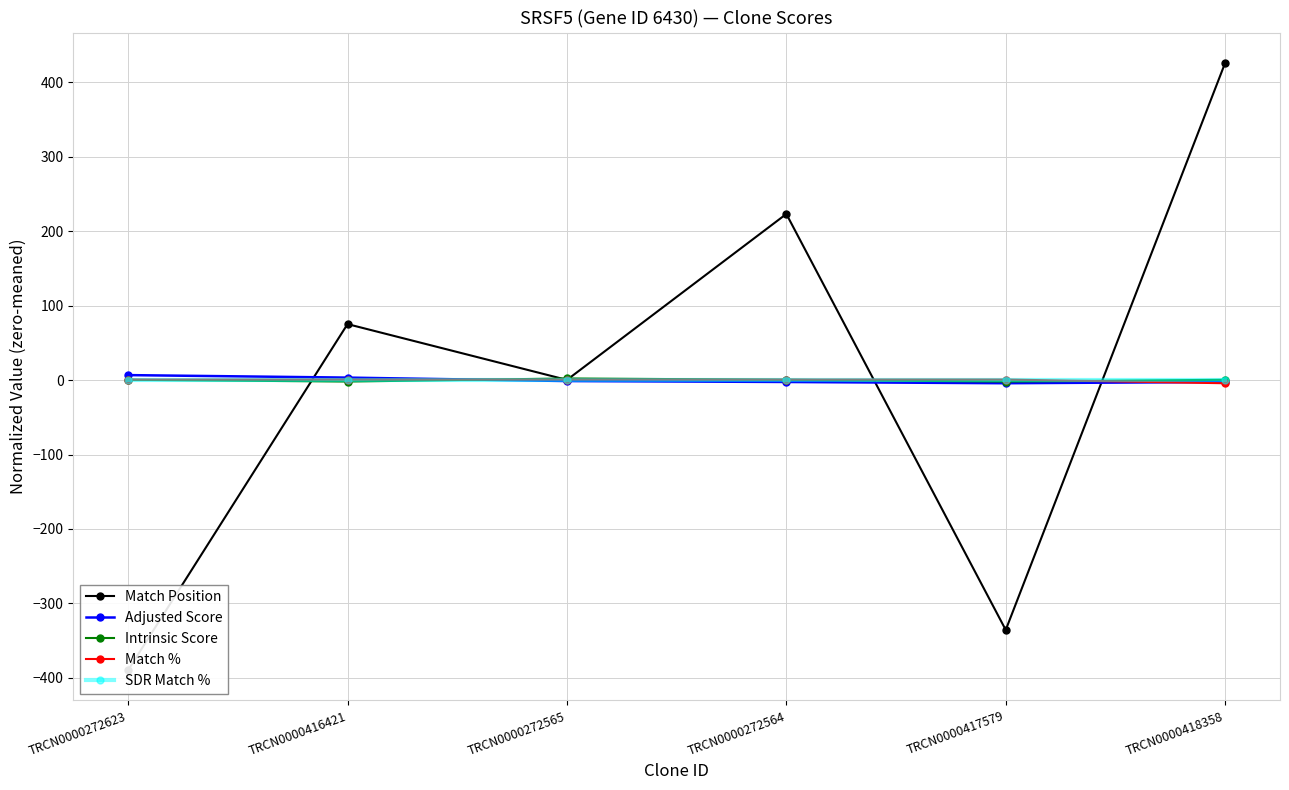

Reading right to left, list all the values displayed in this chart.

Match Position: TRCN0000418358=426.3	TRCN0000417579=-335.7	TRCN0000272564=223.3	TRCN0000272565=0.3	TRCN0000416421=75.3	TRCN0000272623=-389.7
Adjusted Score: TRCN0000418358=-2.4	TRCN0000417579=-4.1	TRCN0000272564=-2.4	TRCN0000272565=-1.2	TRCN0000416421=3.4	TRCN0000272623=6.8
Intrinsic Score: TRCN0000418358=0.5	TRCN0000417579=-1.9	TRCN0000272564=0.5	TRCN0000272565=2.3	TRCN0000416421=-1.9	TRCN0000272623=0.5
Match %: TRCN0000418358=-4.2	TRCN0000417579=0.8	TRCN0000272564=0.8	TRCN0000272565=0.8	TRCN0000416421=0.8	TRCN0000272623=0.8
SDR Match %: TRCN0000418358=0.0	TRCN0000417579=0.0	TRCN0000272564=0.0	TRCN0000272565=0.0	TRCN0000416421=0.0	TRCN0000272623=0.0